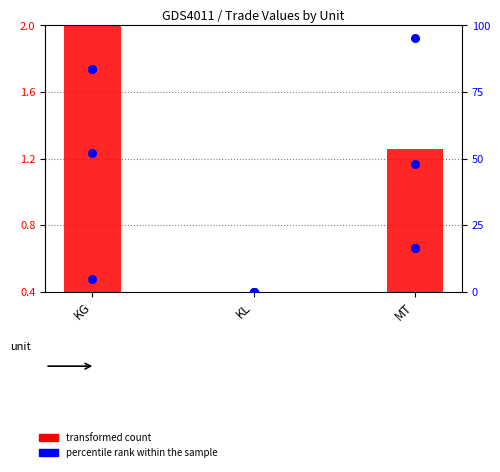

Which series contains the lowest Y value?

percentile rank within the sample